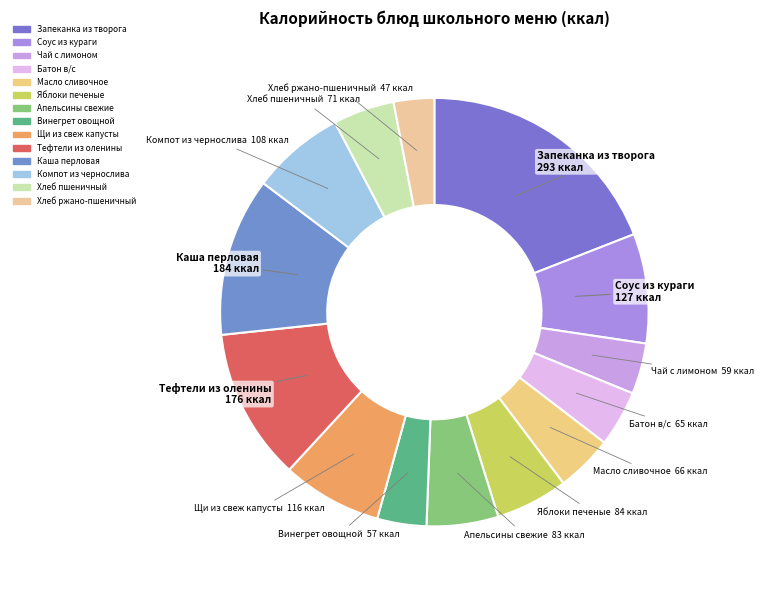

To the nearest percent, what portion does Чай с лимоном represent?

4%